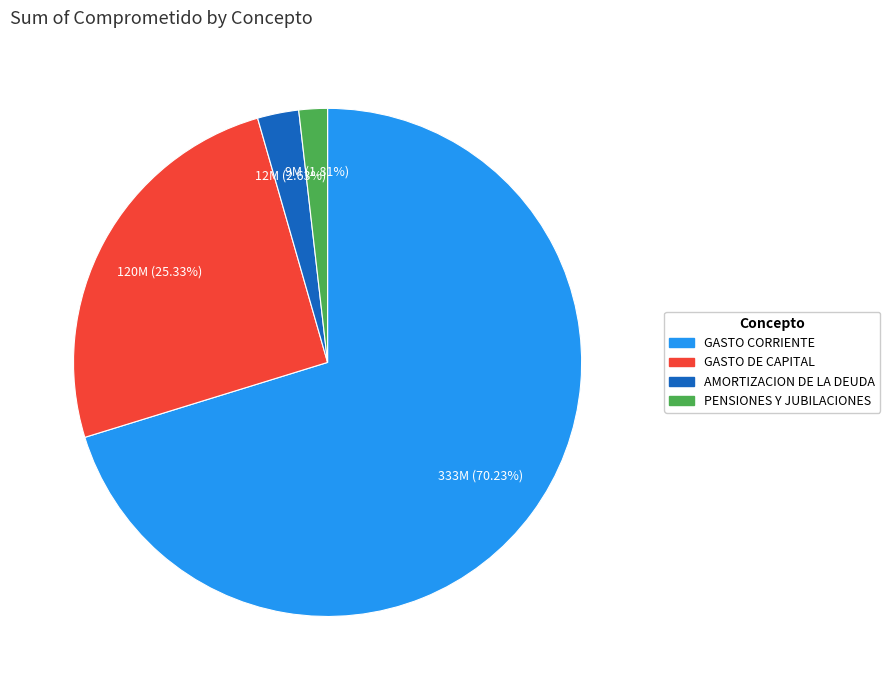

What is the majority slice?

GASTO CORRIENTE